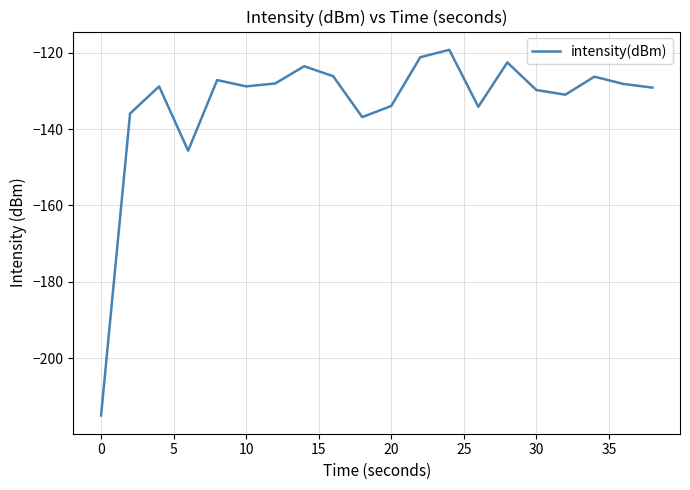

What is the difference between the maximum and minimum values?

95.8